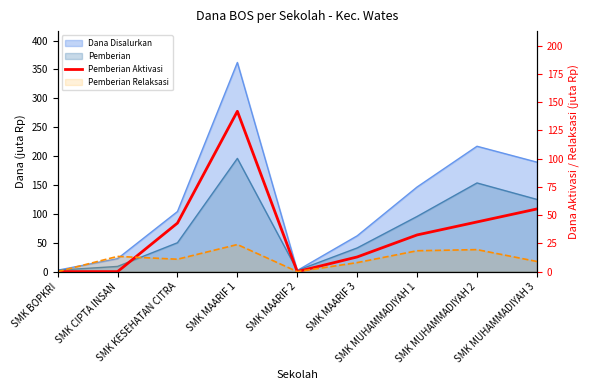

True or false: the data has more than 0 interior local peaks.

True